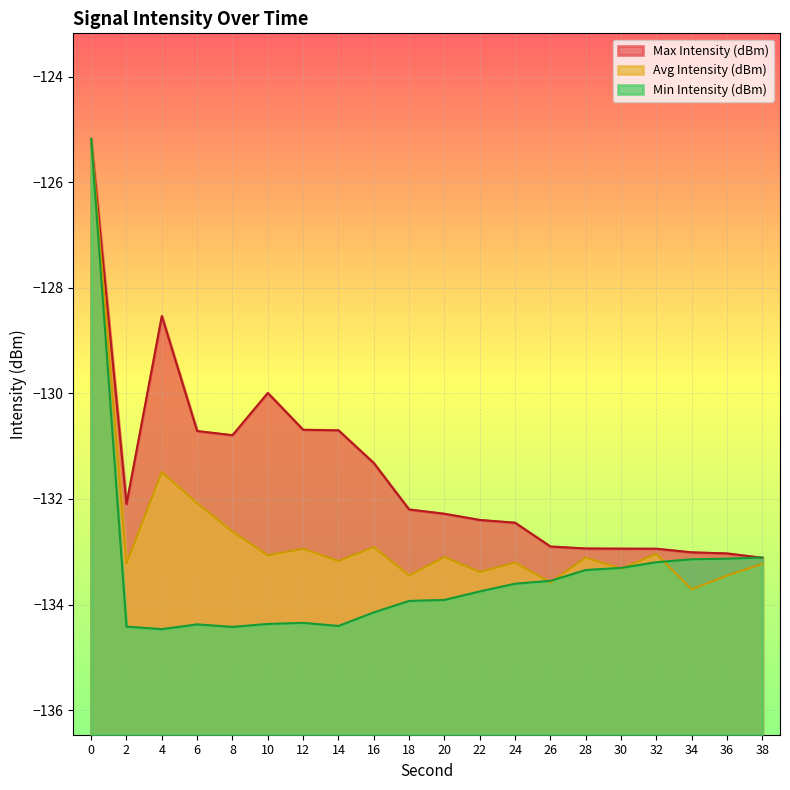

What is the sum of the Avg Intensity (dBm) values at 8 and 14?

-265.8